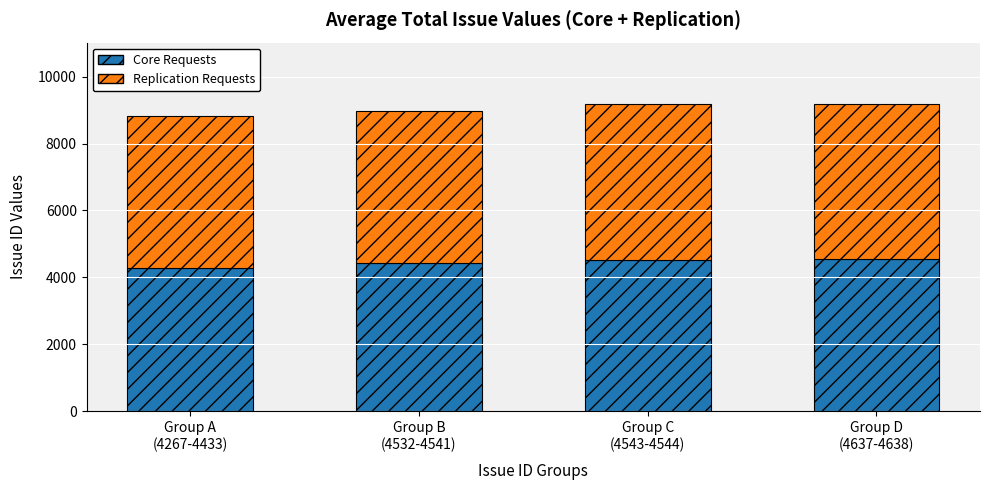

What is the average value of the Core Requests series?

4443